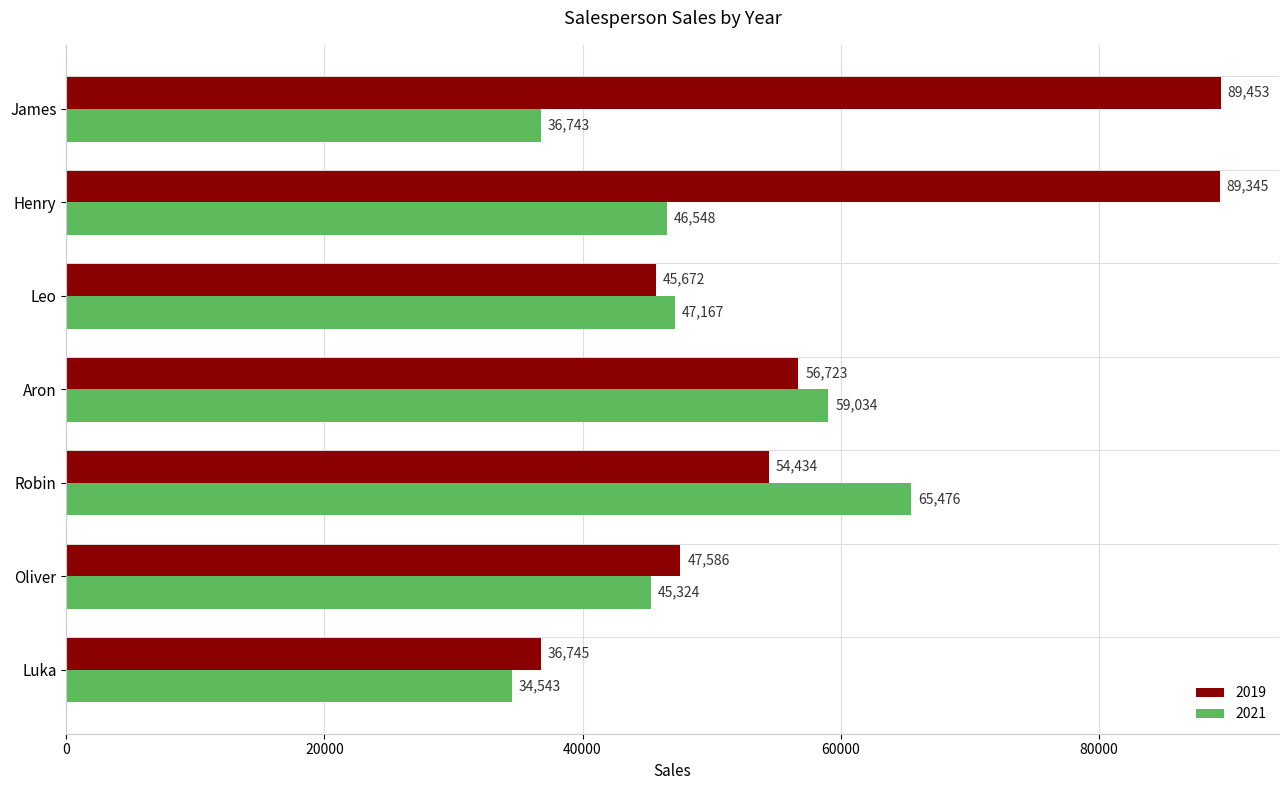

List the series in order of their overall mean, highest first.

2019, 2021